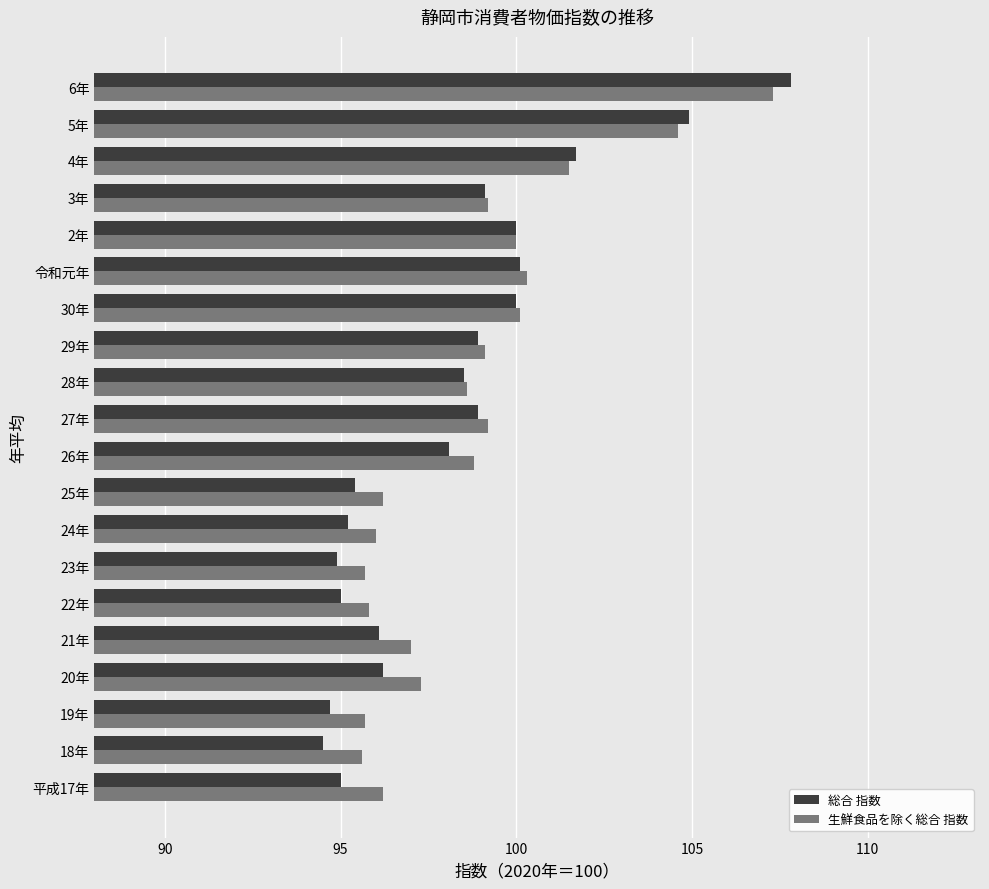

The 生鮮食品を除く総合 指数 series shows 107.3 at 6年. True or false?

True